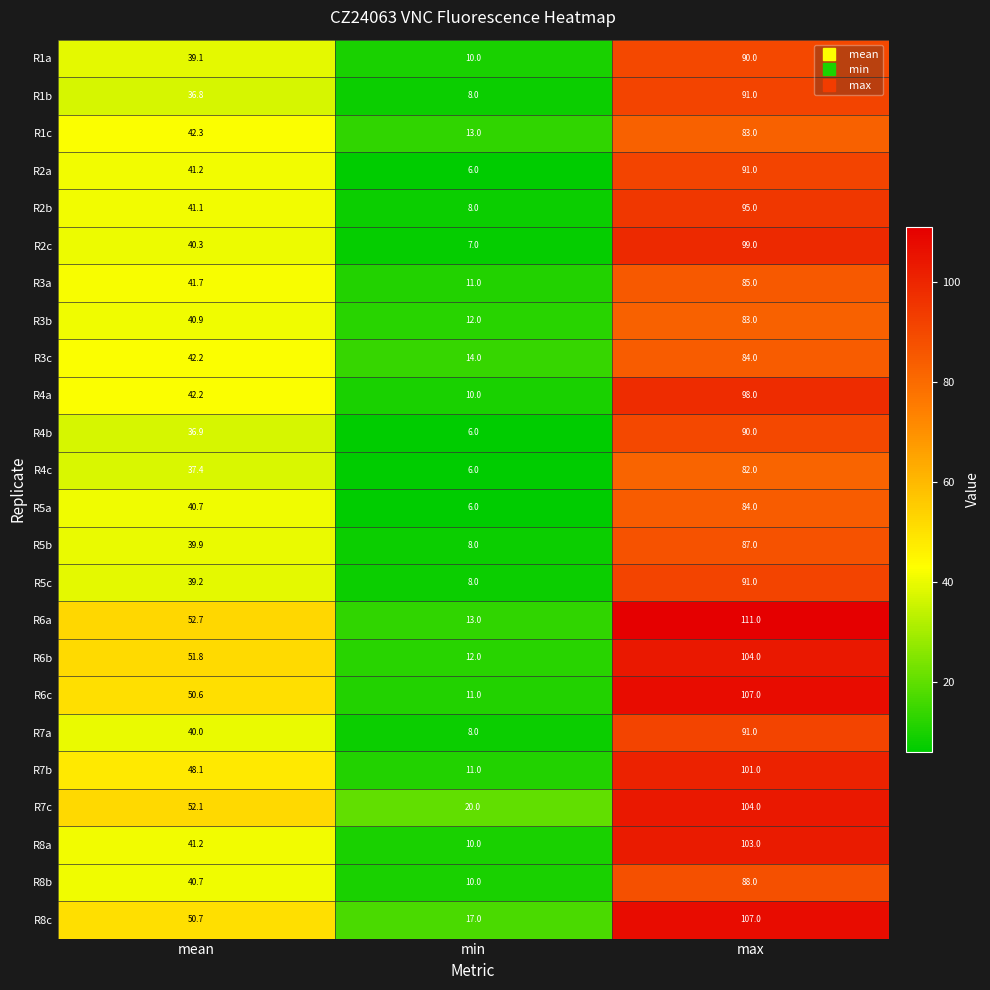

What is the total value across all series at max?

2249.0